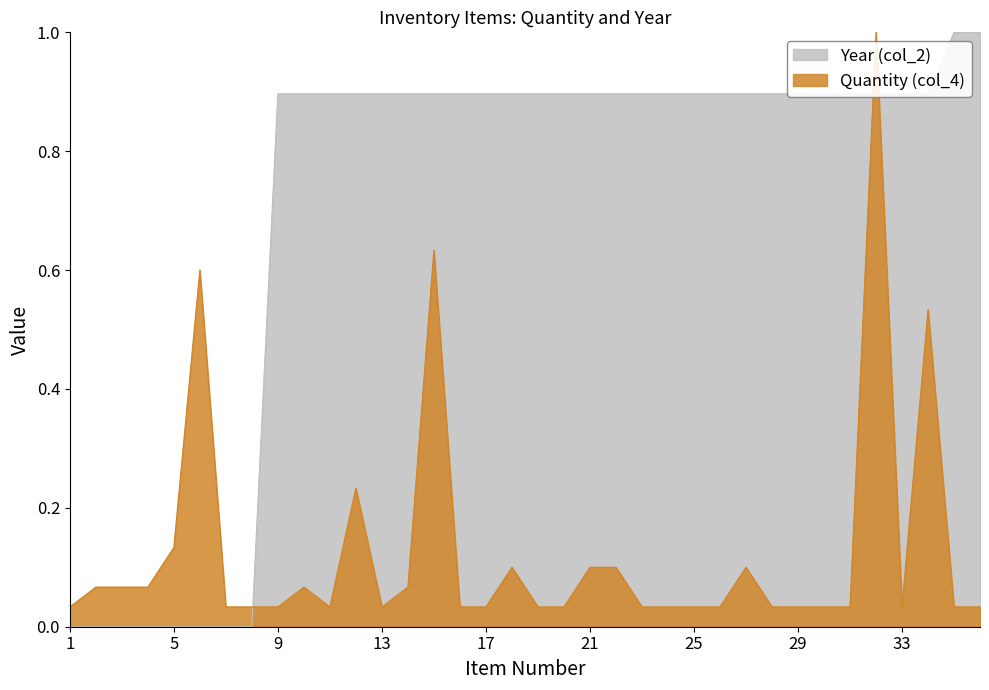

Reading left to right, list all the values displayed in this chart.

Quantity (col_4): 1=0.0	2=0.1	3=0.1	4=0.1	5=0.1	6=0.6	7=0.0	8=0.0	9=0.0	10=0.1	11=0.0	12=0.2	13=0.0	14=0.1	15=0.6	16=0.0	17=0.0	18=0.1	19=0.0	20=0.0	21=0.1	22=0.1	23=0.0	24=0.0	25=0.0	26=0.0	27=0.1	28=0.0	29=0.0	30=0.0	31=0.0	32=1.0	33=0.0	34=0.5	35=0.0	36=0.0
Year (col_2): 1=0.0	2=0.0	3=0.0	4=0.0	5=0.0	6=0.0	7=0.0	8=0.0	9=0.9	10=0.9	11=0.9	12=0.9	13=0.9	14=0.9	15=0.9	16=0.9	17=0.9	18=0.9	19=0.9	20=0.9	21=0.9	22=0.9	23=0.9	24=0.9	25=0.9	26=0.9	27=0.9	28=0.9	29=0.9	30=0.9	31=0.9	32=0.9	33=0.9	34=0.9	35=1.0	36=1.0